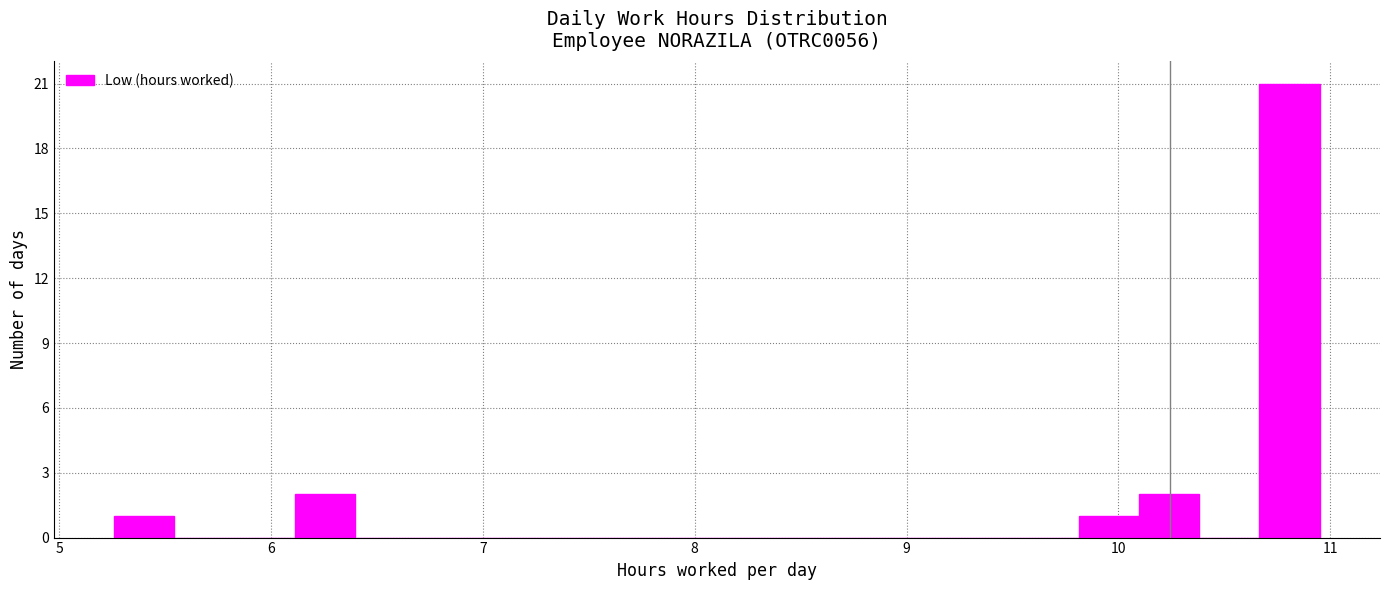

Around what value on the x-axis is the tallest bar? Give the approximate position of its centre, as read against the axis.

10.8